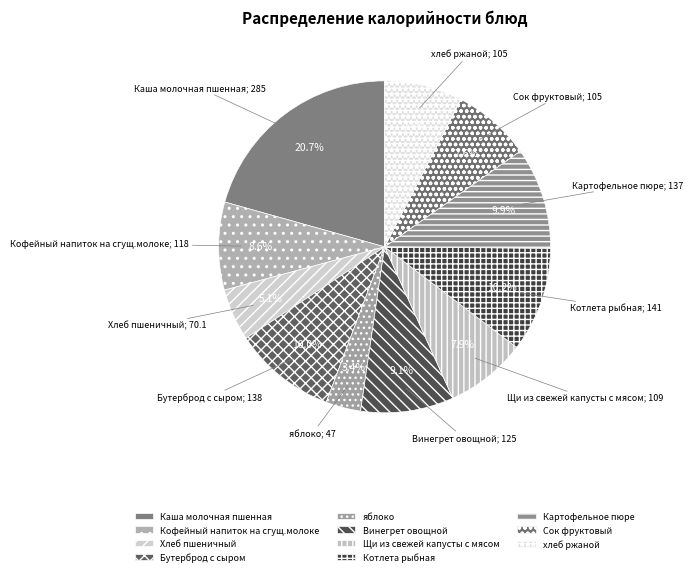

What is the largest slice in the pie chart?

Каша молочная пшенная